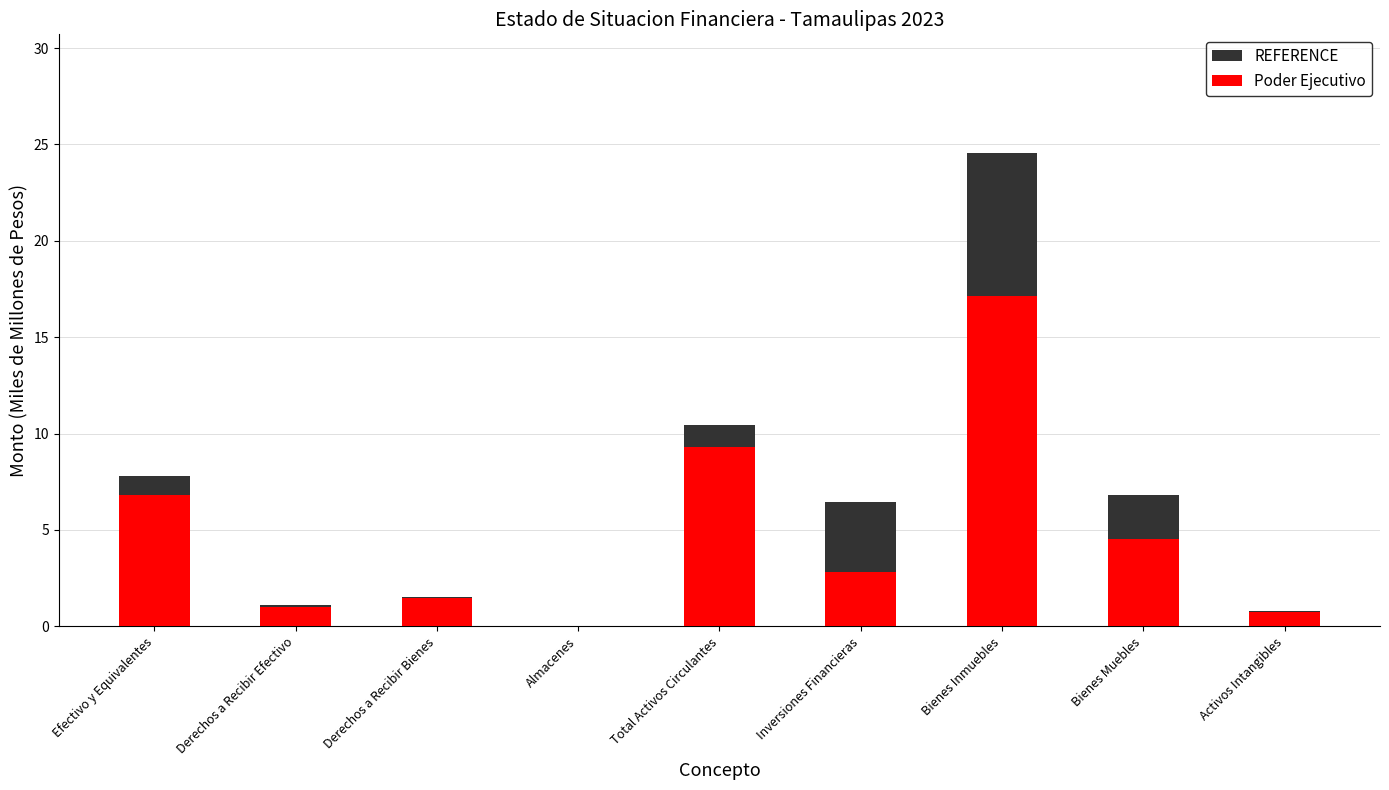

How many bars are there in total?

18